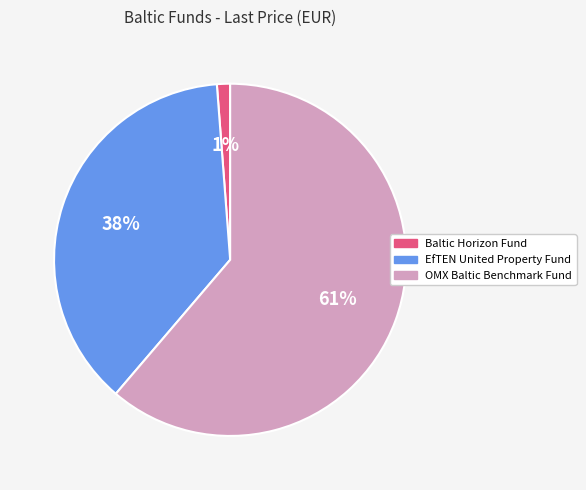

The OMX Baltic Benchmark Fund slice represents 50% of the pie. True or false?

False